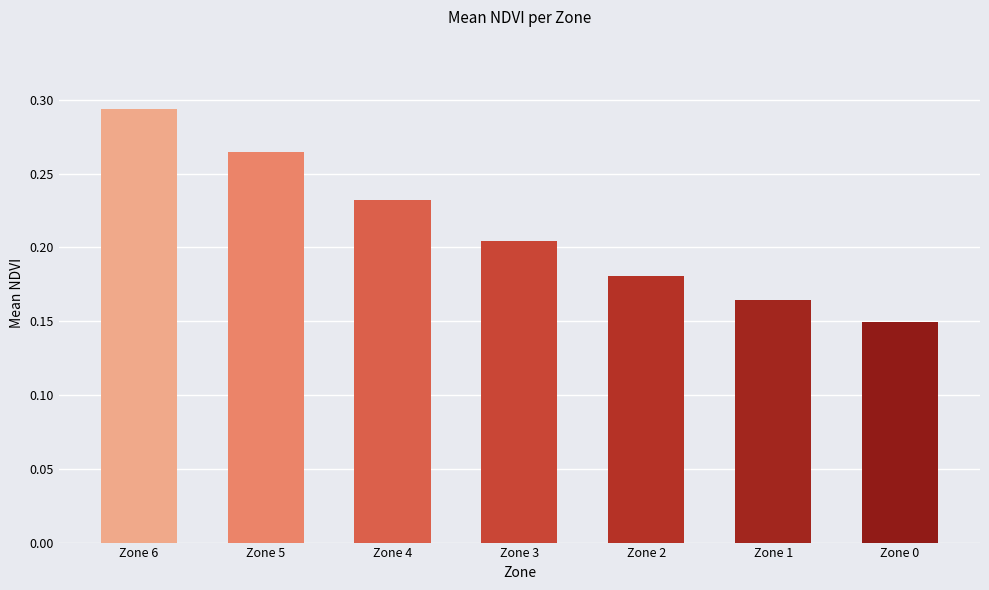

Between Zone 5 and Zone 6, which is larger?

Zone 6